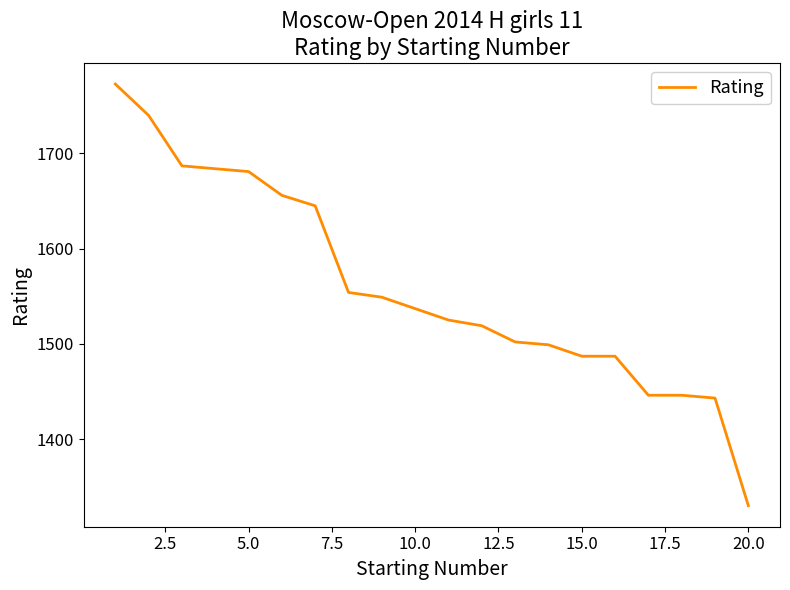

What is the smallest value displayed?

1330